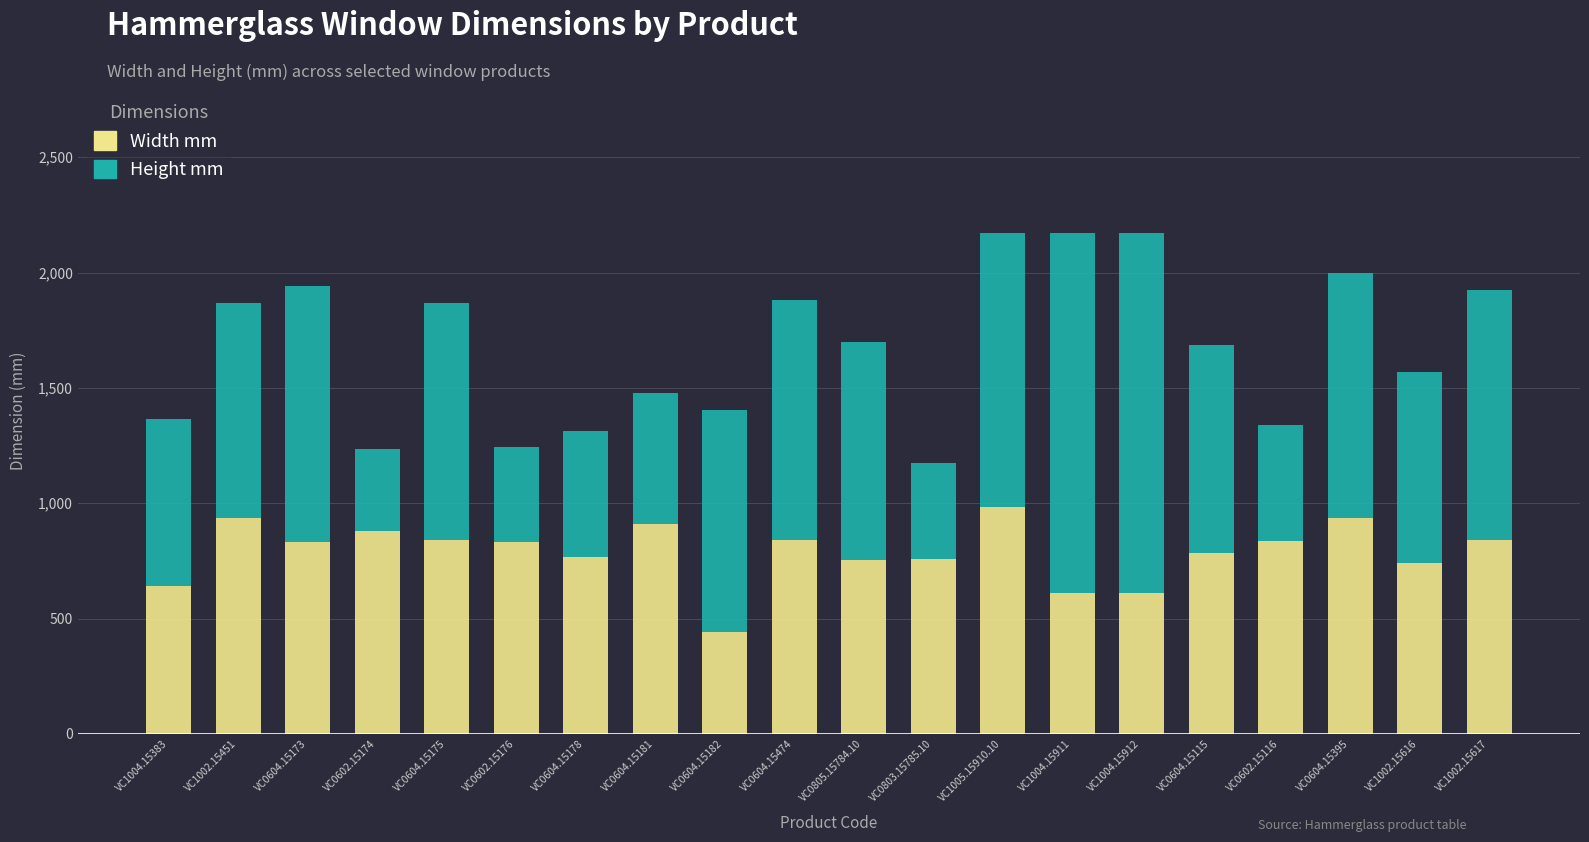

What is the sum of all Width mm values?

15765.7